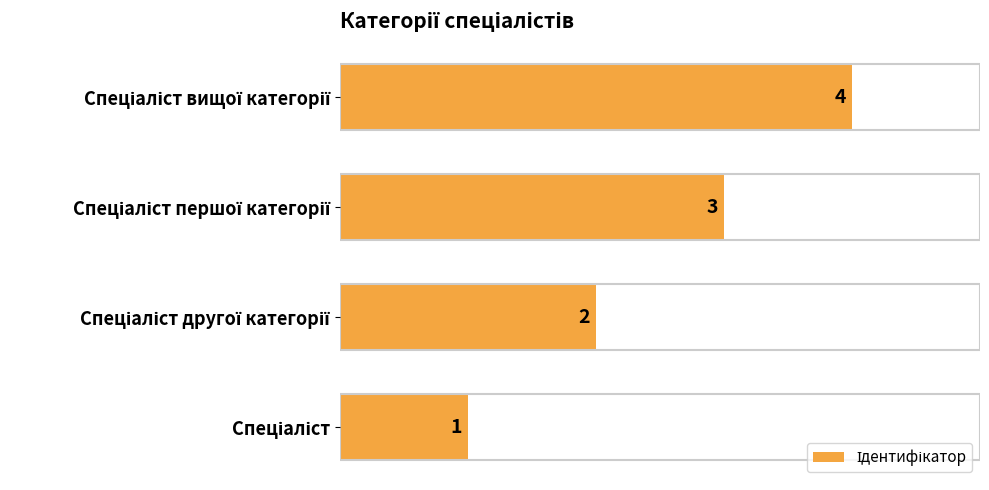

What is the difference between the maximum and minimum values?

3